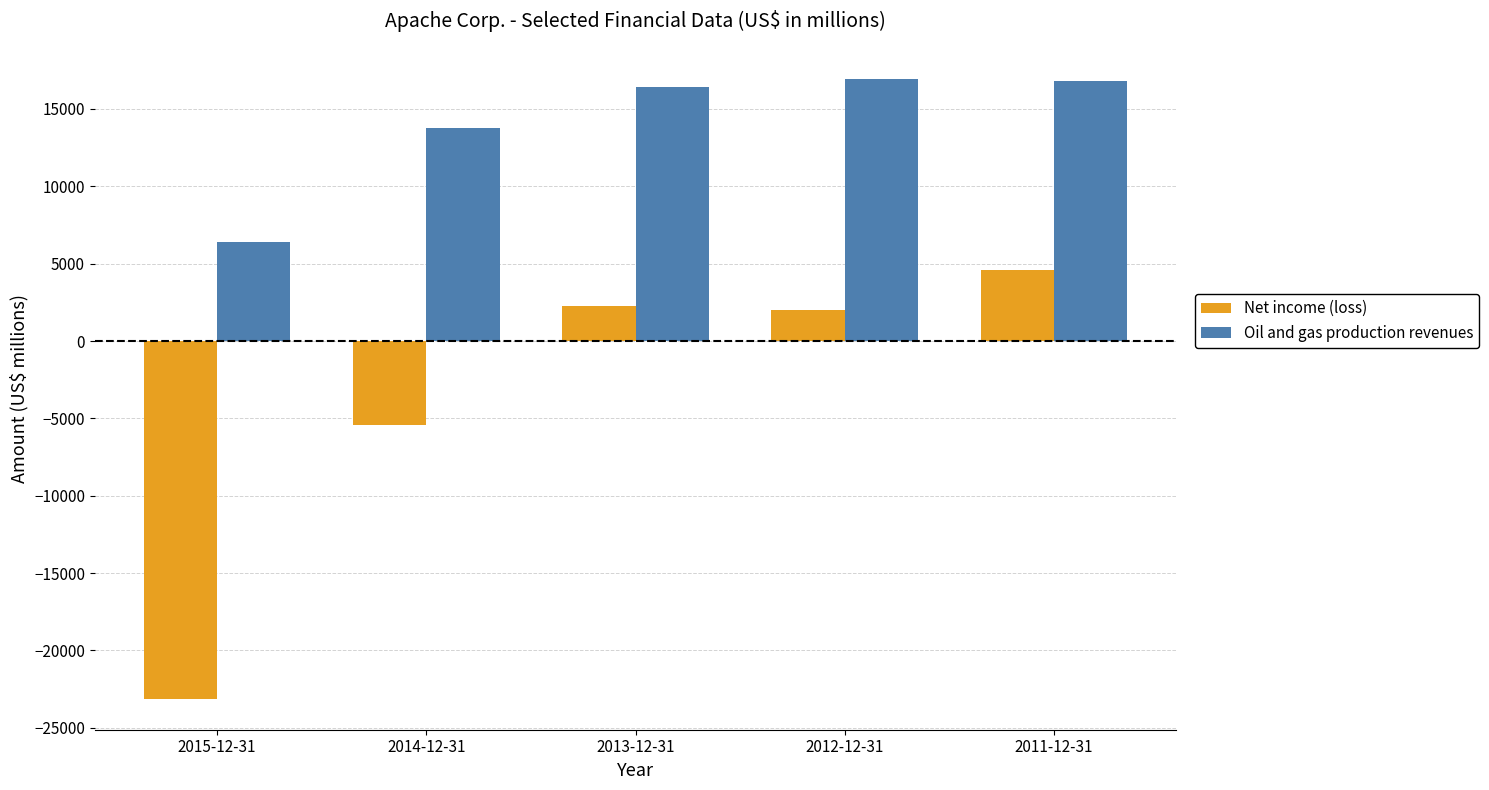

How many values in Net income (loss) are above zero?

3